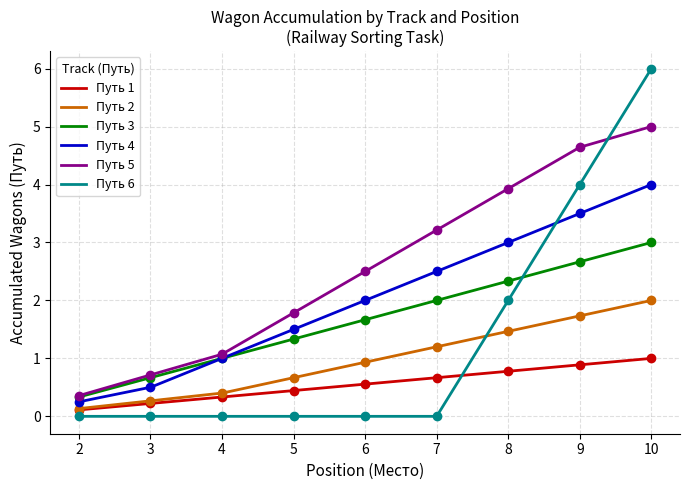

What is the value of the Место (Track 2) point at the 4th from the left?

0.4